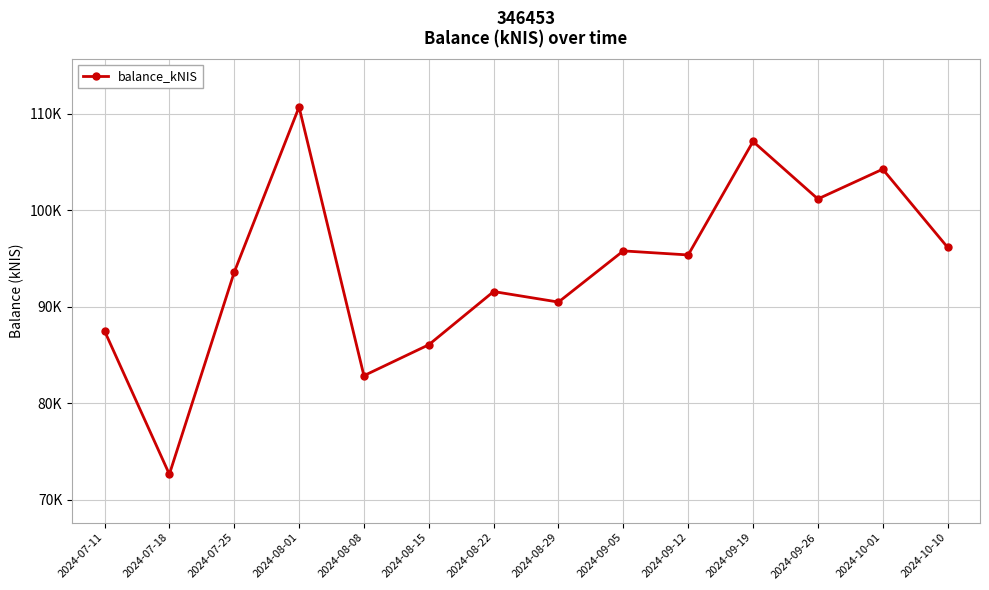

Approximately how many times larger is the value at 2024-07-11 compared to 2024-08-08?

1.1